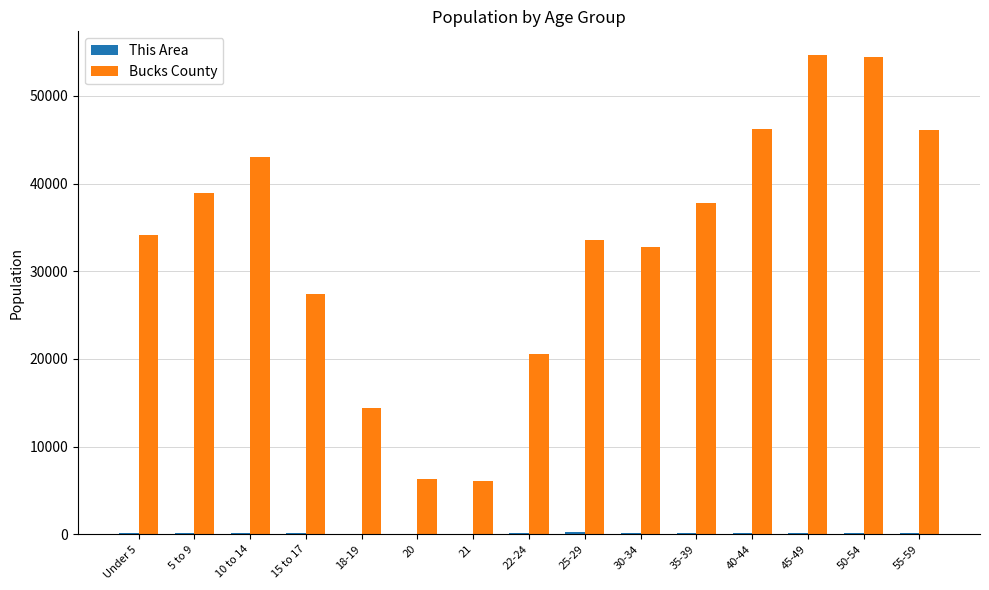

The value of Bucks County at 40-44 is 46174. True or false?

True